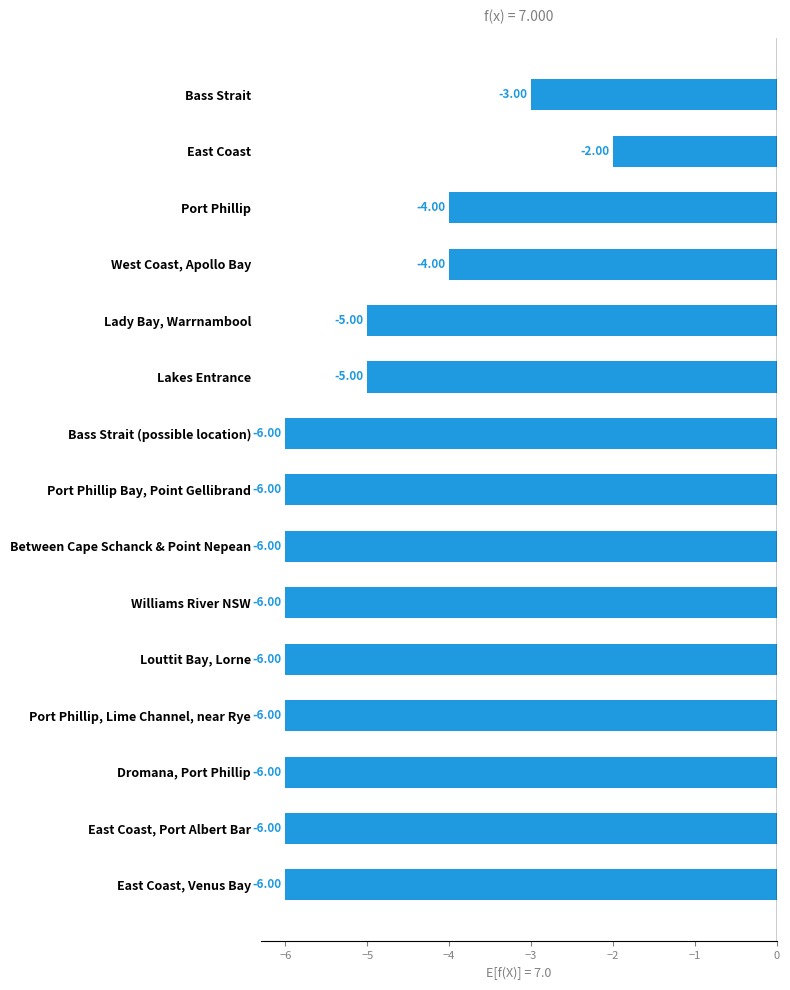

What is the difference between the maximum and minimum values?

4